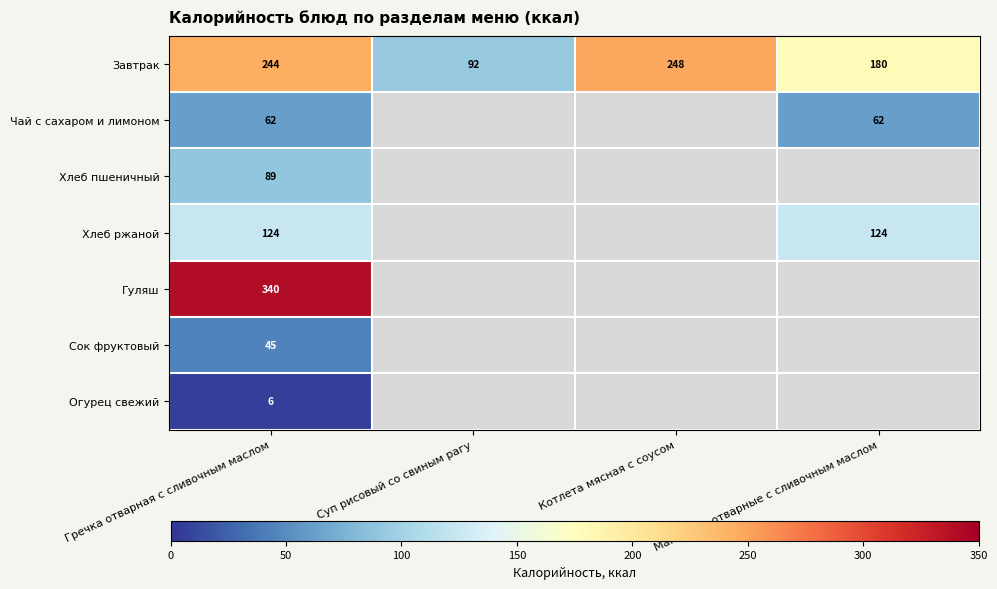

At Гречка отварная с сливочным маслом, list the series in order from largest to smallest.

Гуляш, Завтрак, Хлеб ржаной, Хлеб пшеничный, Чай с сахаром и лимоном, Сок фруктовый, Огурец свежий